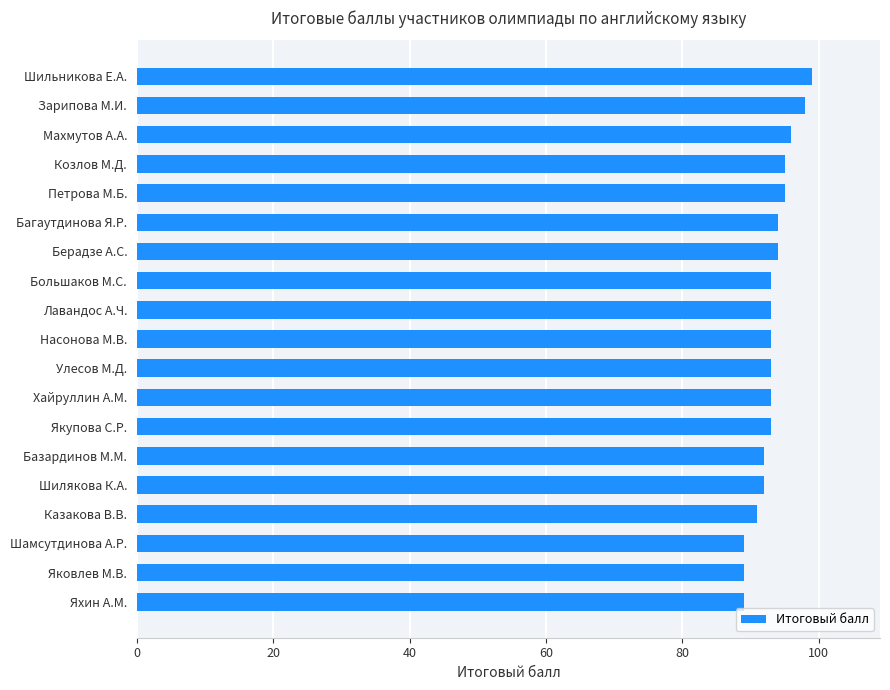

Is it true that the value at Хайруллин А.М. is 127?

False